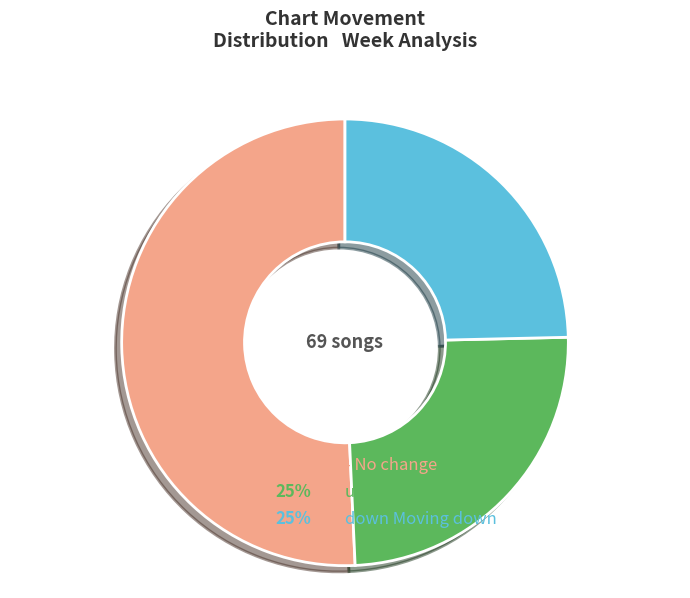

Which category has the smallest portion of the pie?

up